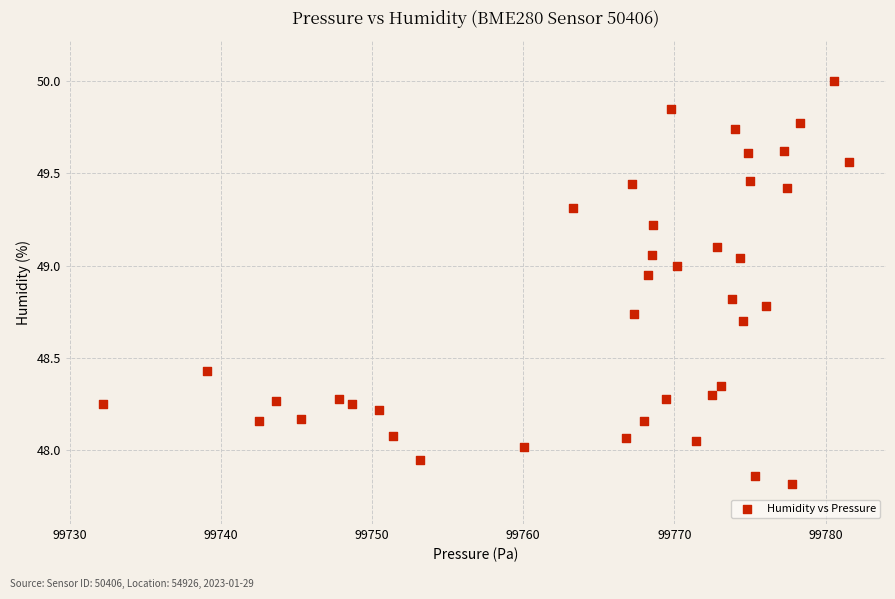

What is the range of Y values (max minus min)?

2.2